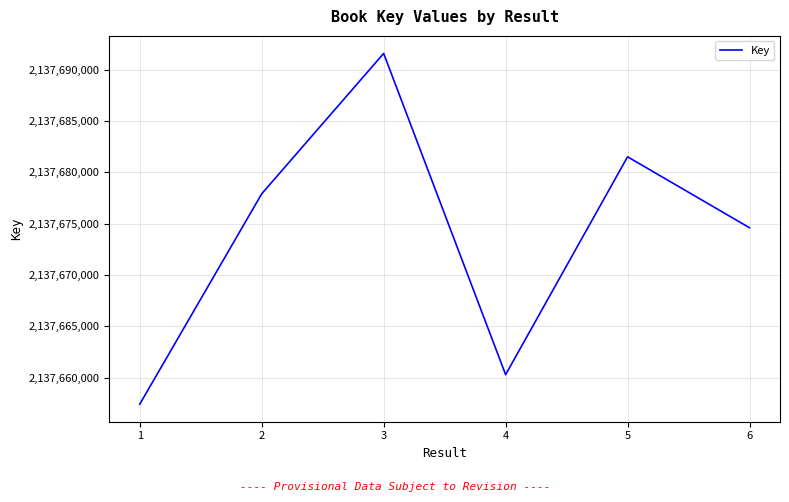

What is the ratio of the value at 1 to the value at 2?

1.0